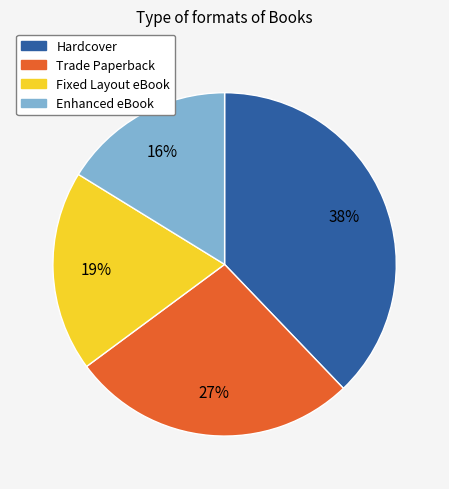

Rank the categories by value from highest to lowest.

Hardcover, Trade Paperback, Fixed Layout eBook, Enhanced eBook